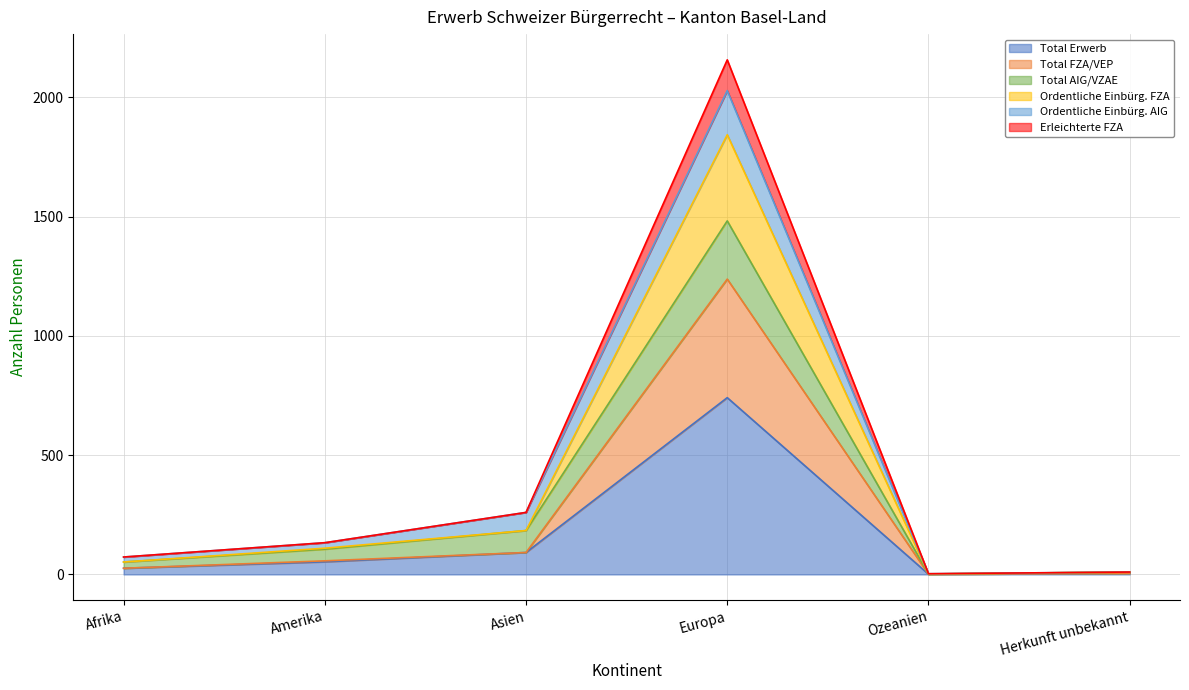

How many interior local peaks does the Ordentliche Einbürg. FZA series have?

1